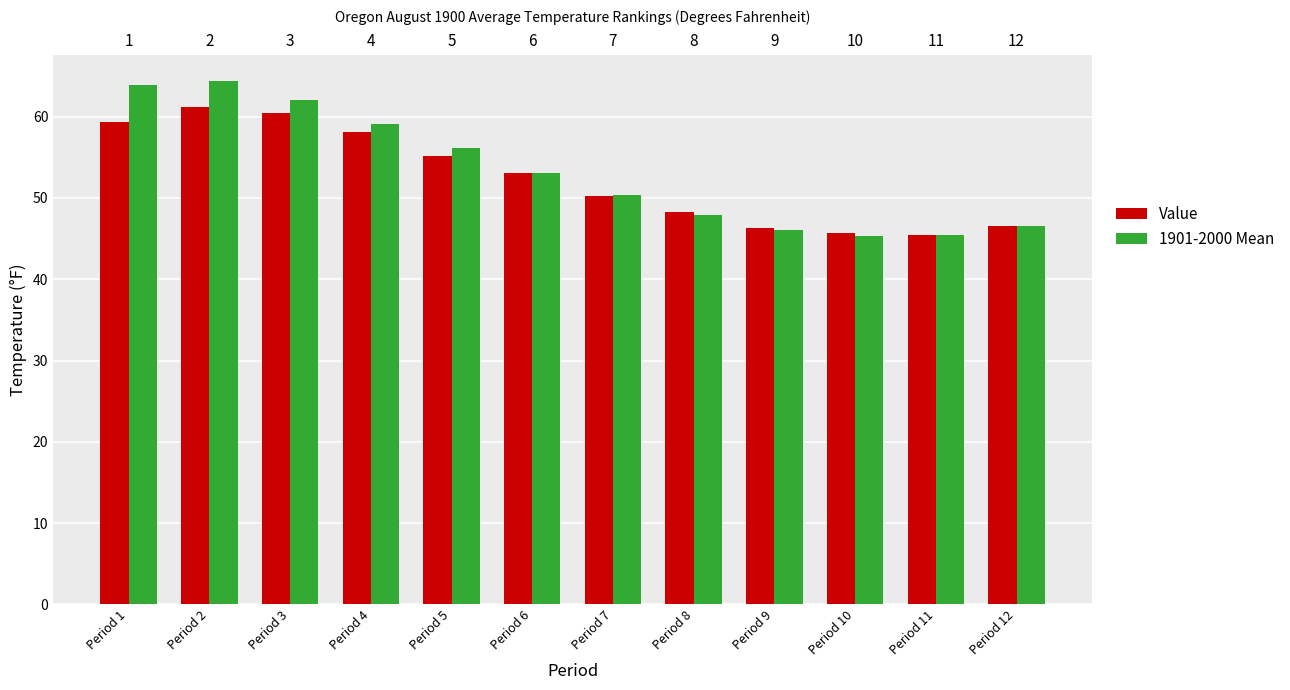

At how many categories does at least one series exceed 51?

6